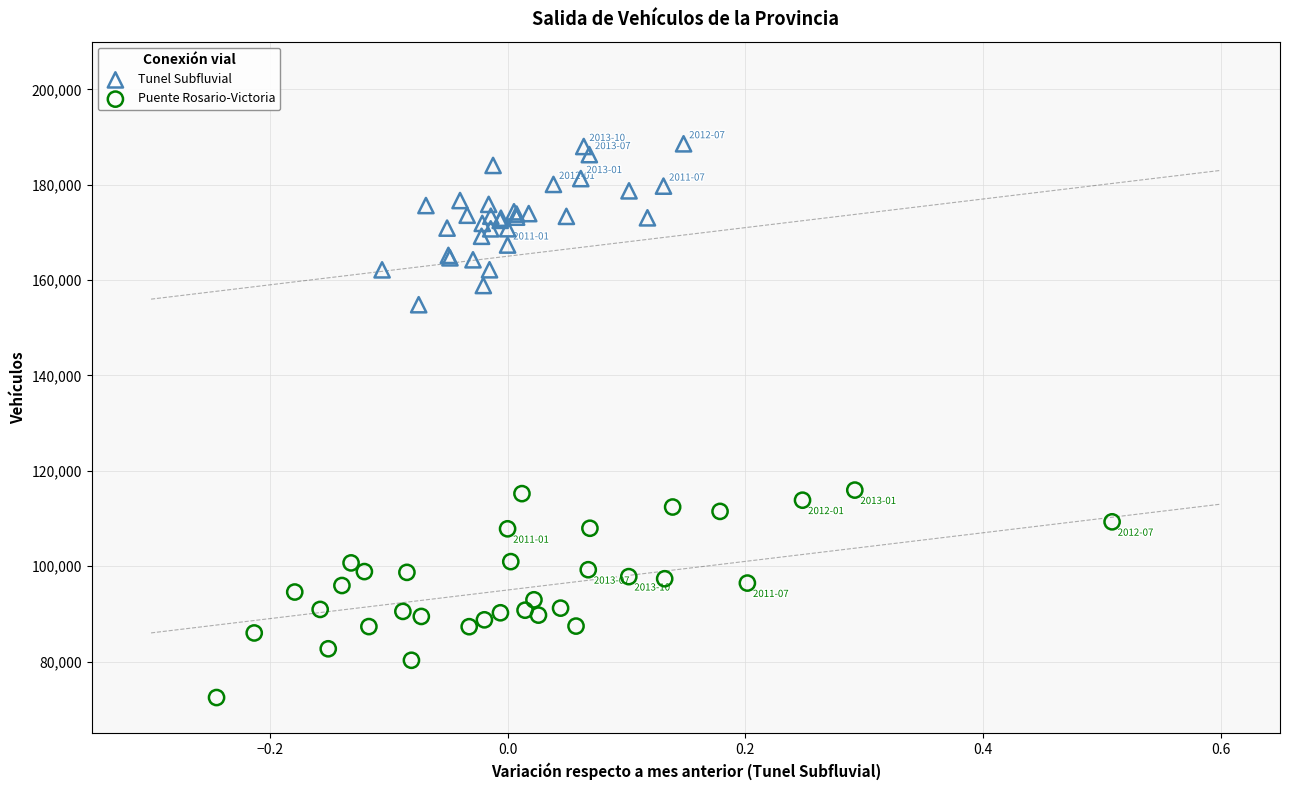

Which series contains the lowest Y value?

Puente Rosario-Victoria